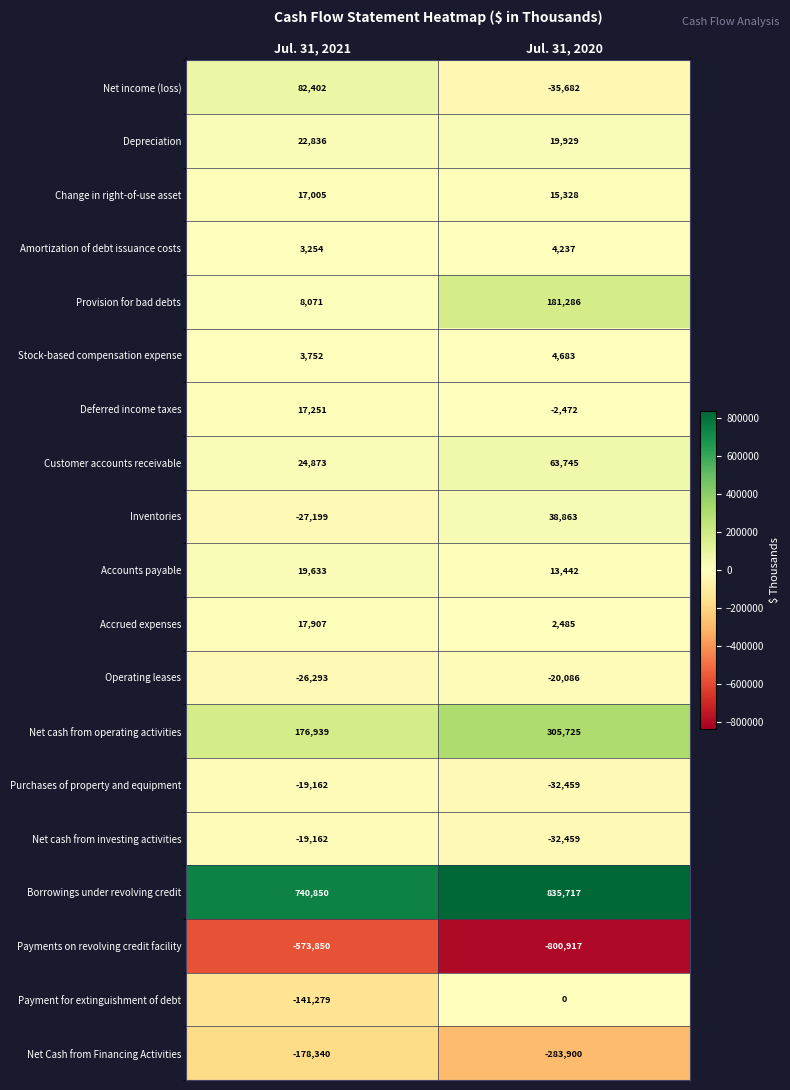

The Payment for extinguishment of debt series shows -249885 at Jul. 31, 2021. True or false?

False